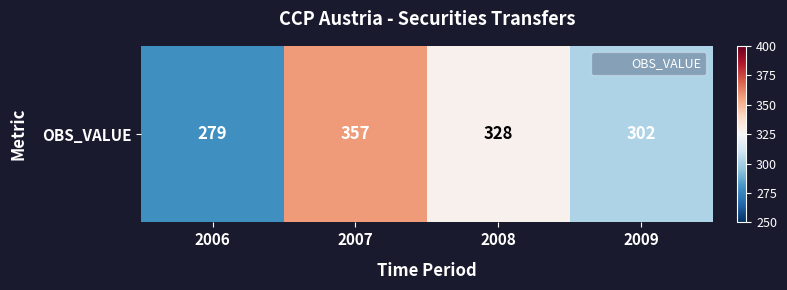

What is the change in value from 2006 to 2009?

+23